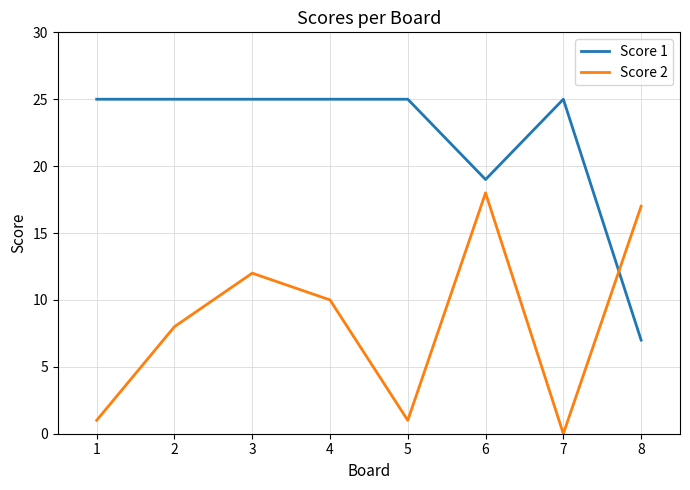

What is the sum of all Score 1 values?

176